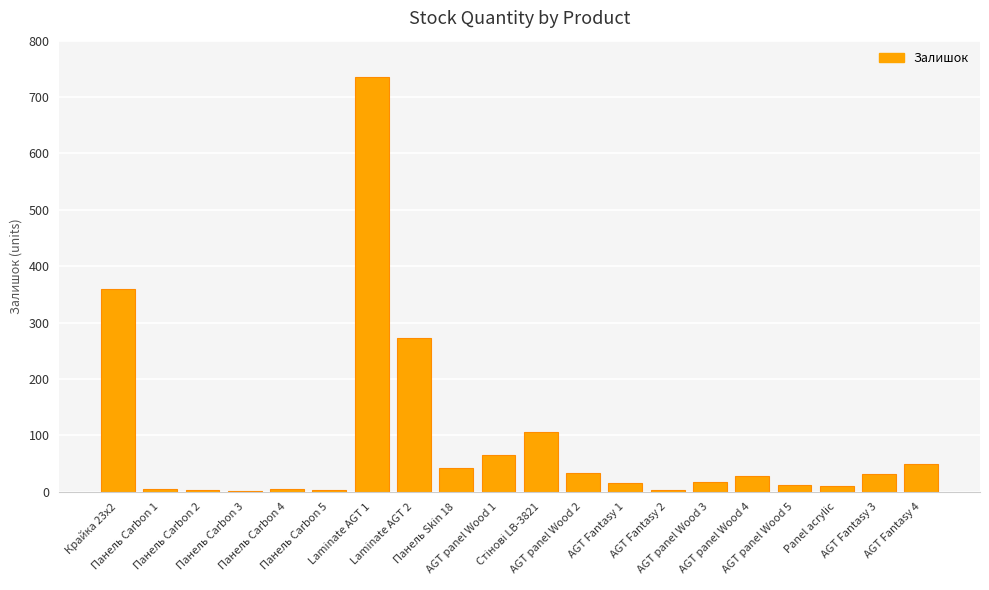

True or false: the data shows 65 at AGT panel Wood 1.

True